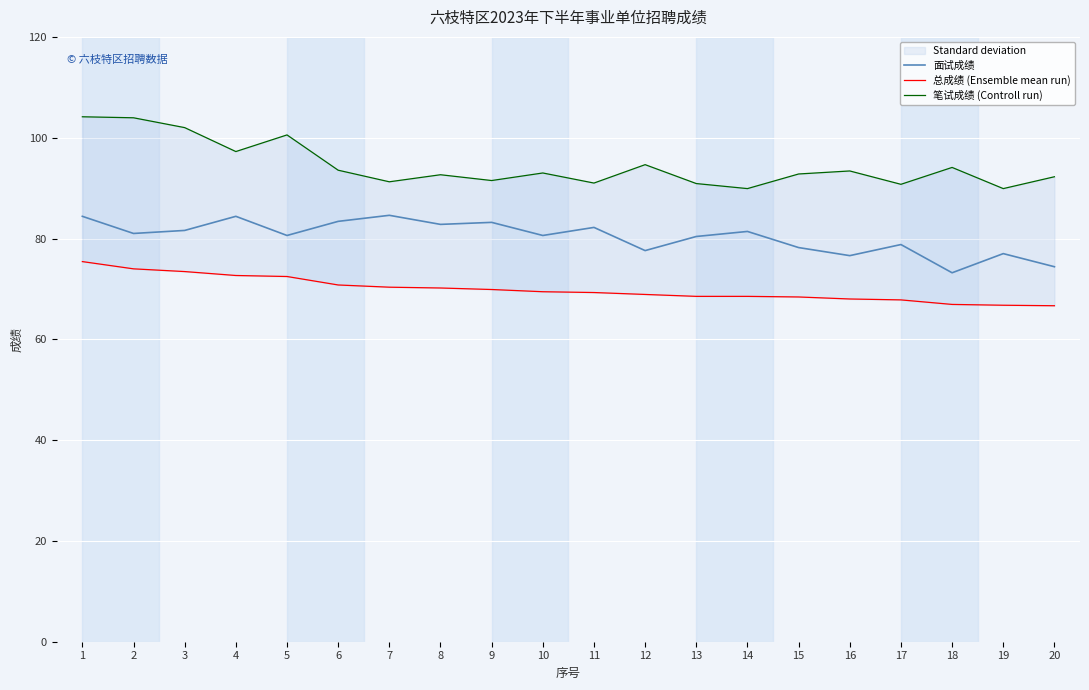

True or false: 总成绩 (Ensemble mean run) and 面试成绩 cross at least once.

False